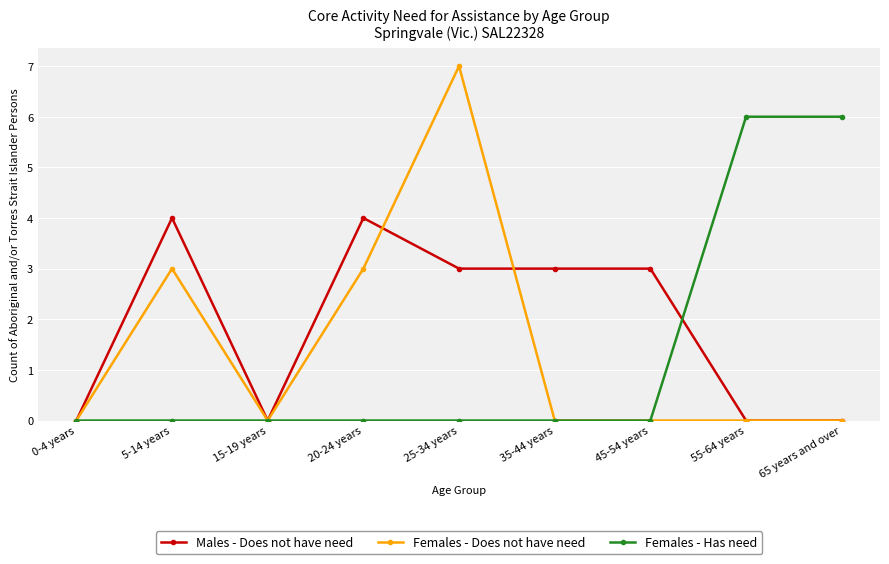

What is the label of the 1st point from the right?

65 years and over